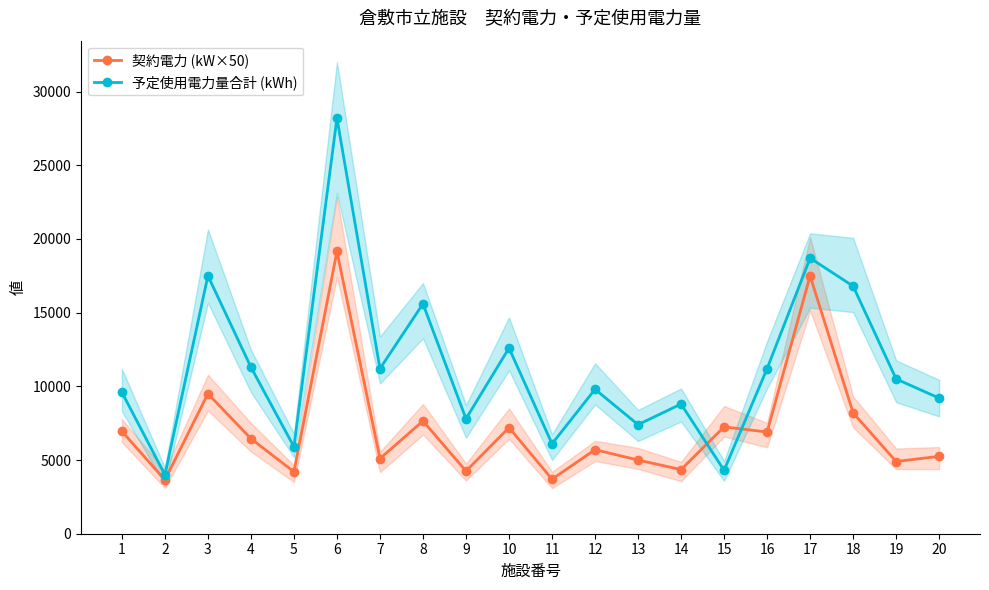

Which has a higher value, 5 or 11?

5